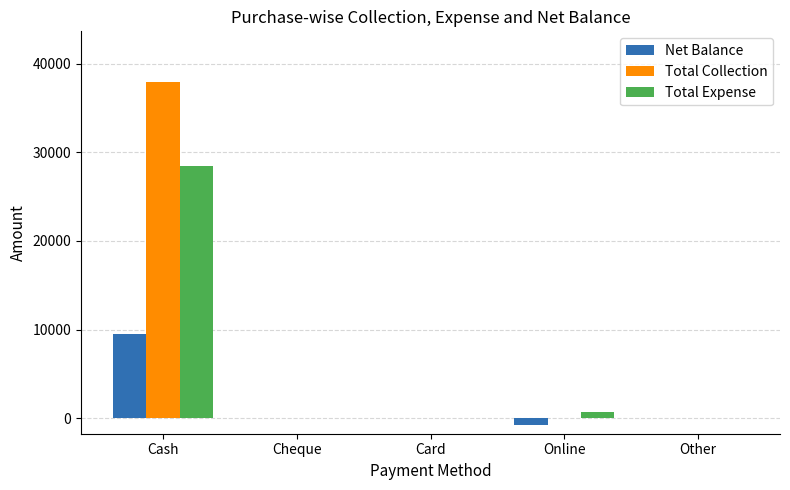

What is the sum of all Total Expense values?

29255